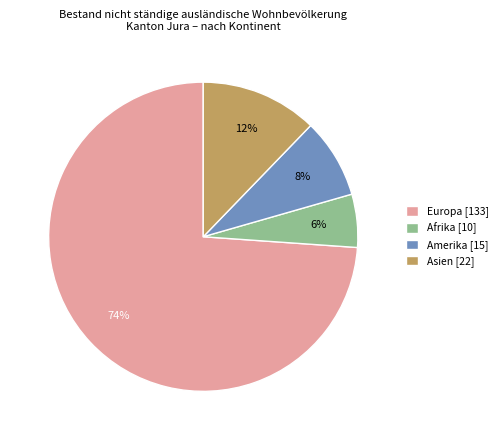

Is there a majority slice in this chart?

Yes